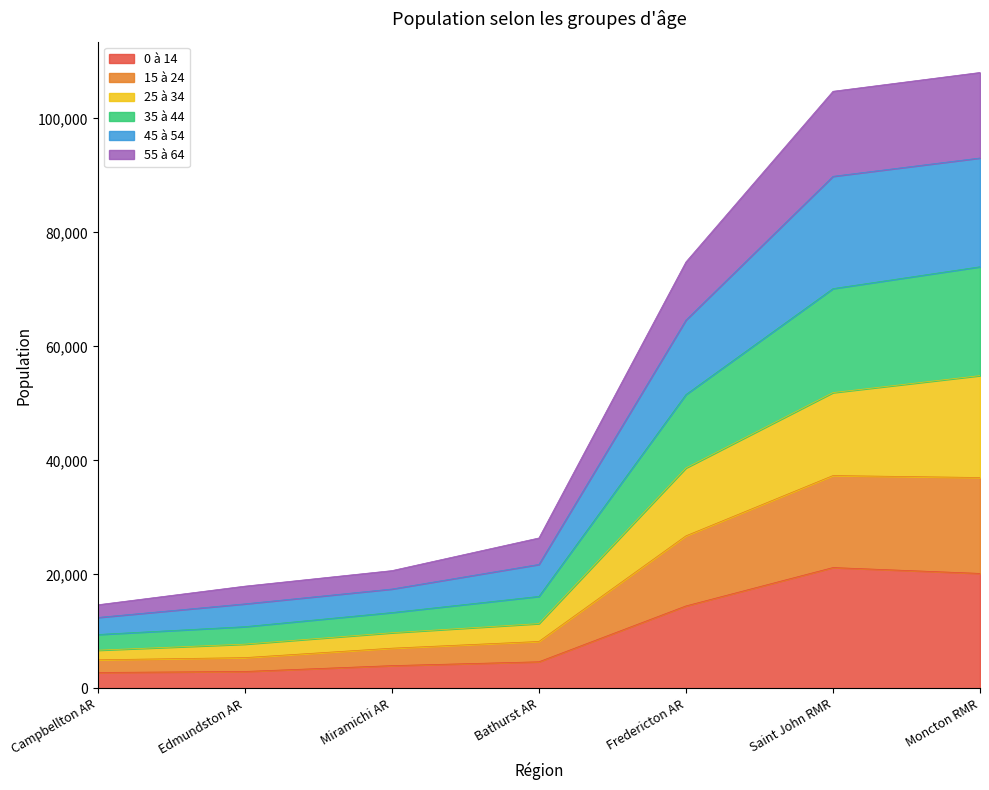

True or false: 25 à 34 has more than 2 interior local peaks.

False